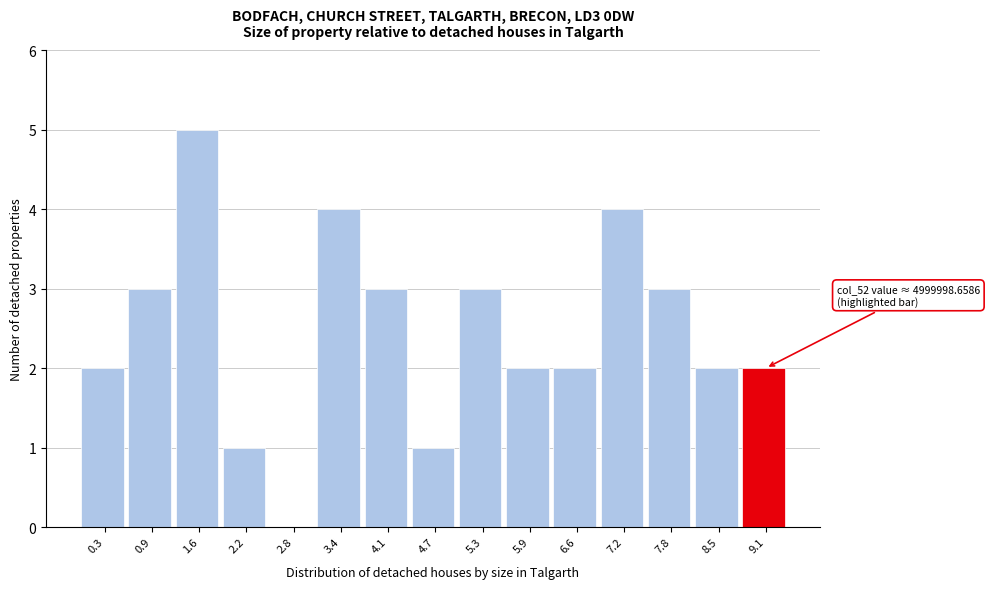

Reading left to right, what are all the values shown in this chart?

0.3=2	0.9=3	1.6=5	2.2=1	2.8=0	3.4=4	4.1=3	4.7=1	5.3=3	5.9=2	6.6=2	7.2=4	7.8=3	8.5=2	9.1=2